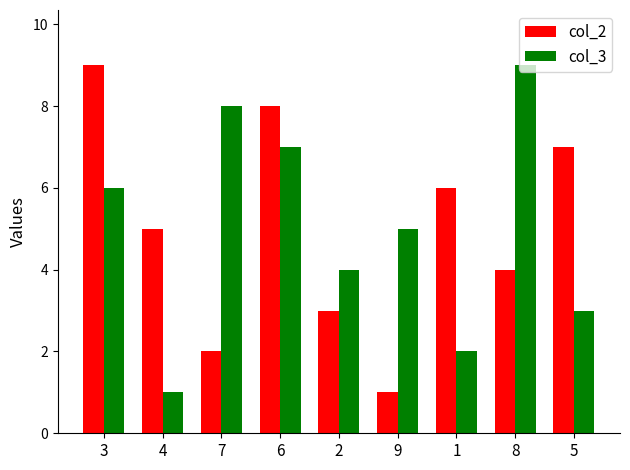

What is the total value across all series at 2?

7